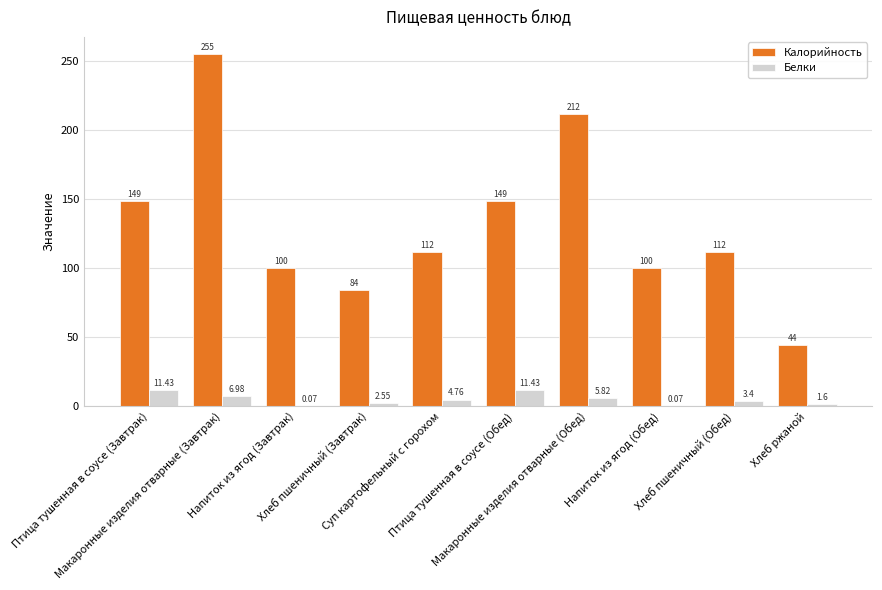

The Калорийность series shows 112.0 at Суп картофельный с горохом. True or false?

True